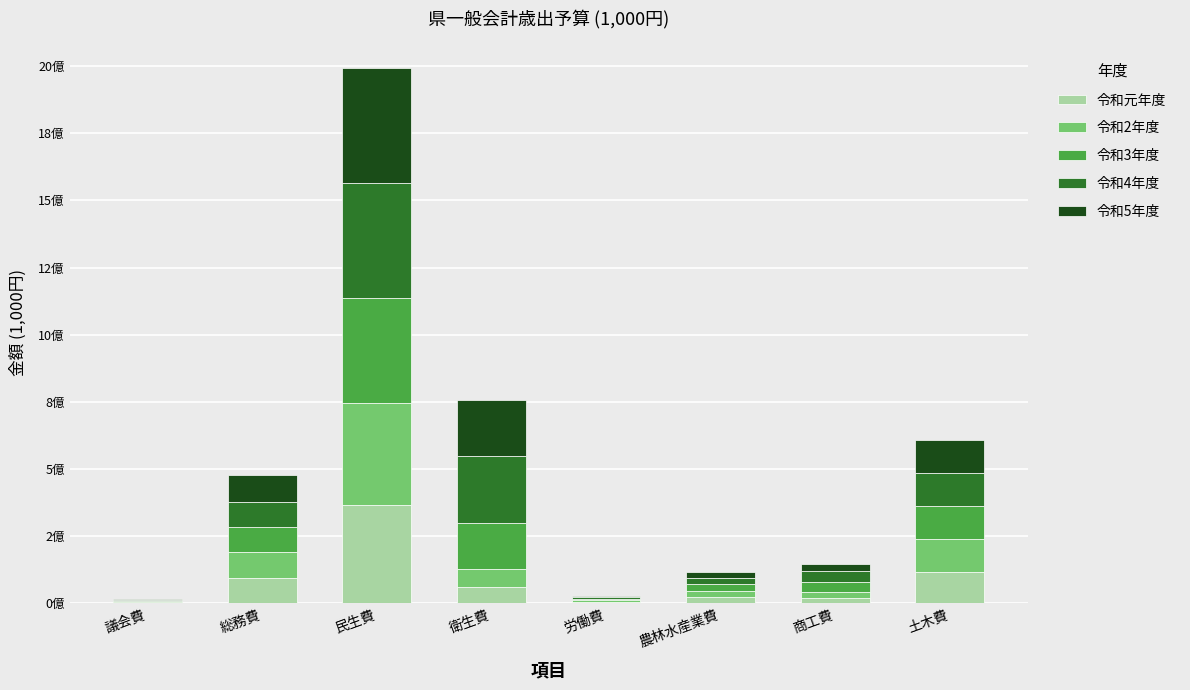

What are all the series names shown in the legend?

令和元年度, 令和2年度, 令和3年度, 令和4年度, 令和5年度